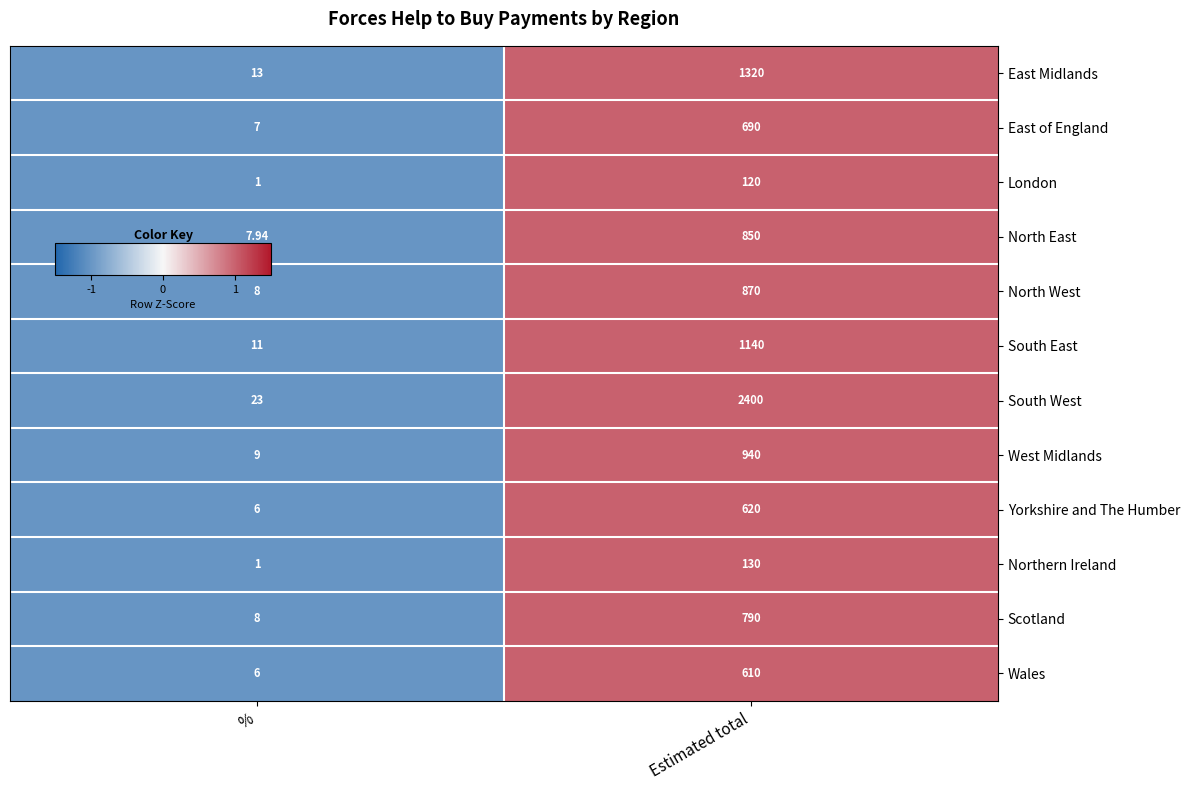

At which label is East of England closest to 348?

%